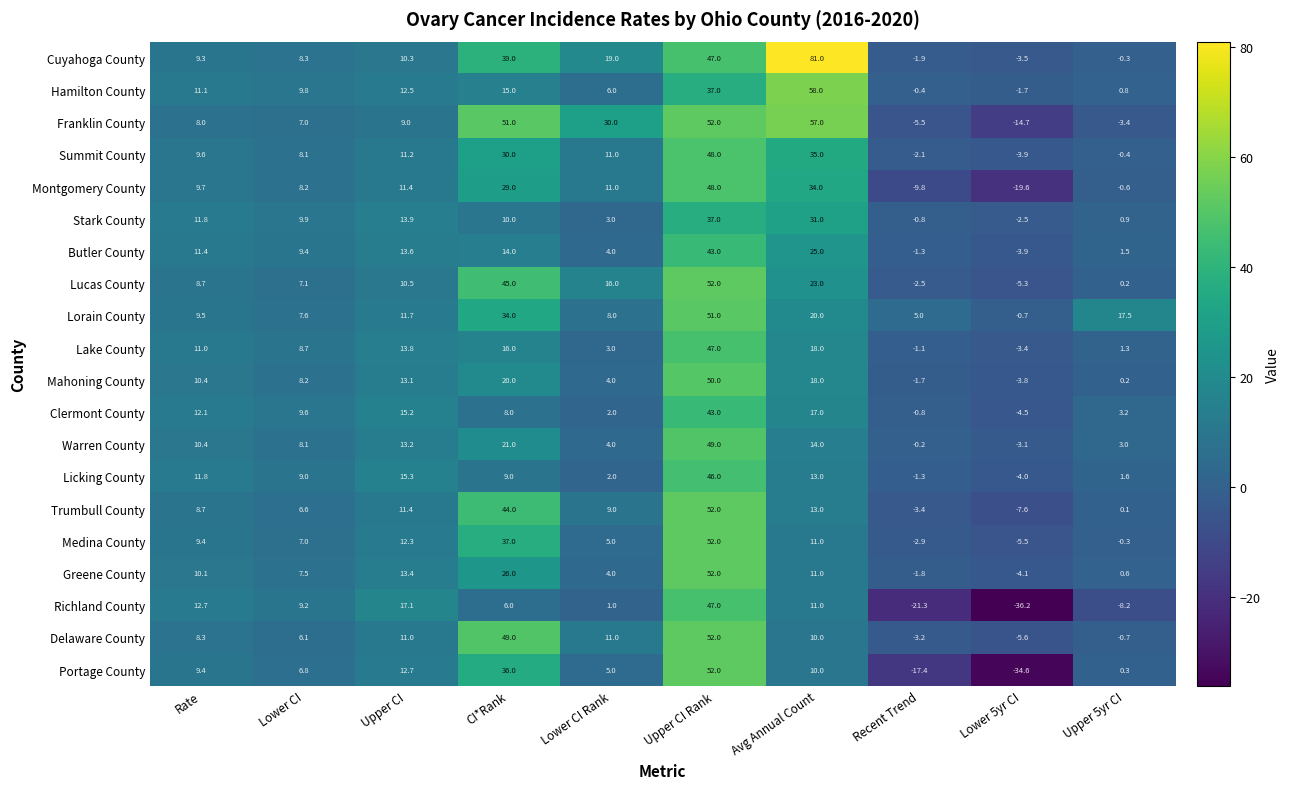

Between Recent Trend and Lower 5yr CI, which series saw the biggest shift?

Portage County